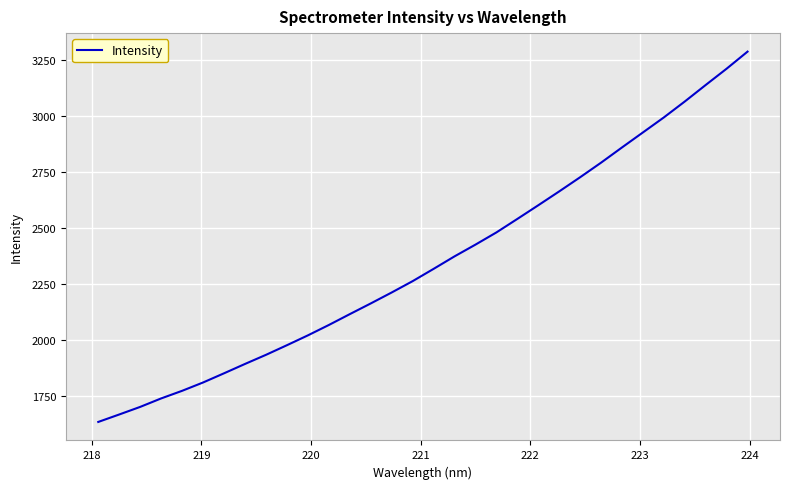

What is the difference between the maximum and minimum values?

1653.6